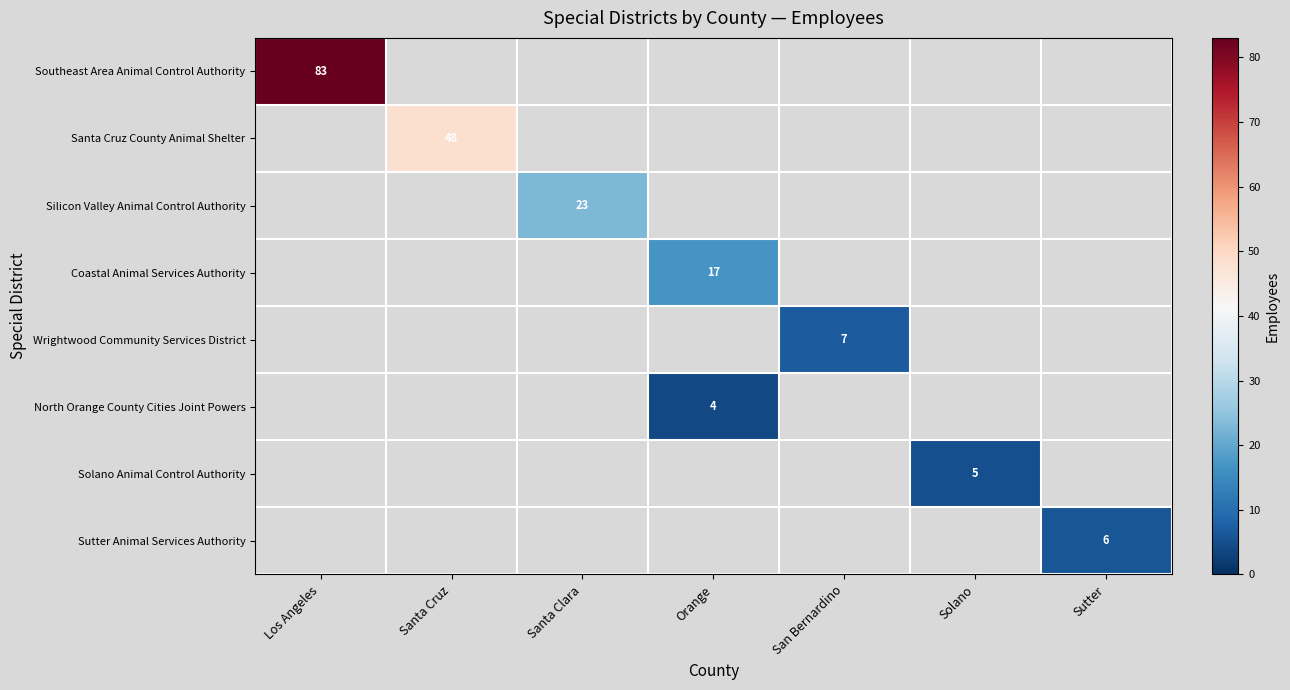

The Wrightwood Community Services District series shows 7 at San Bernardino. True or false?

True